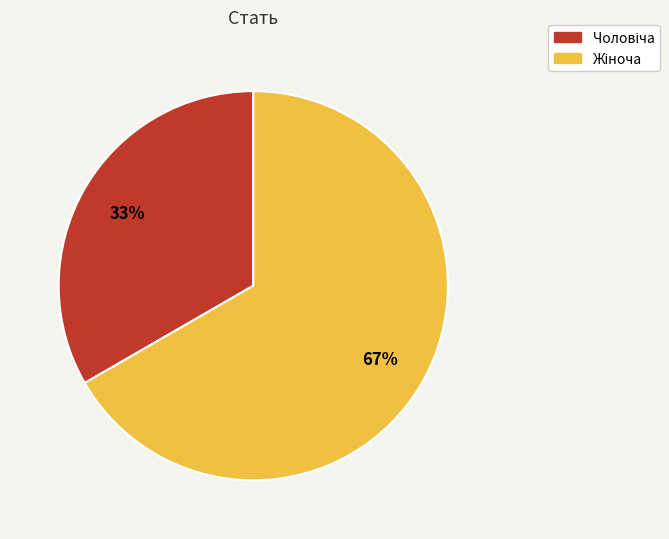

Is there any slice that represents more than half of the pie?

Yes